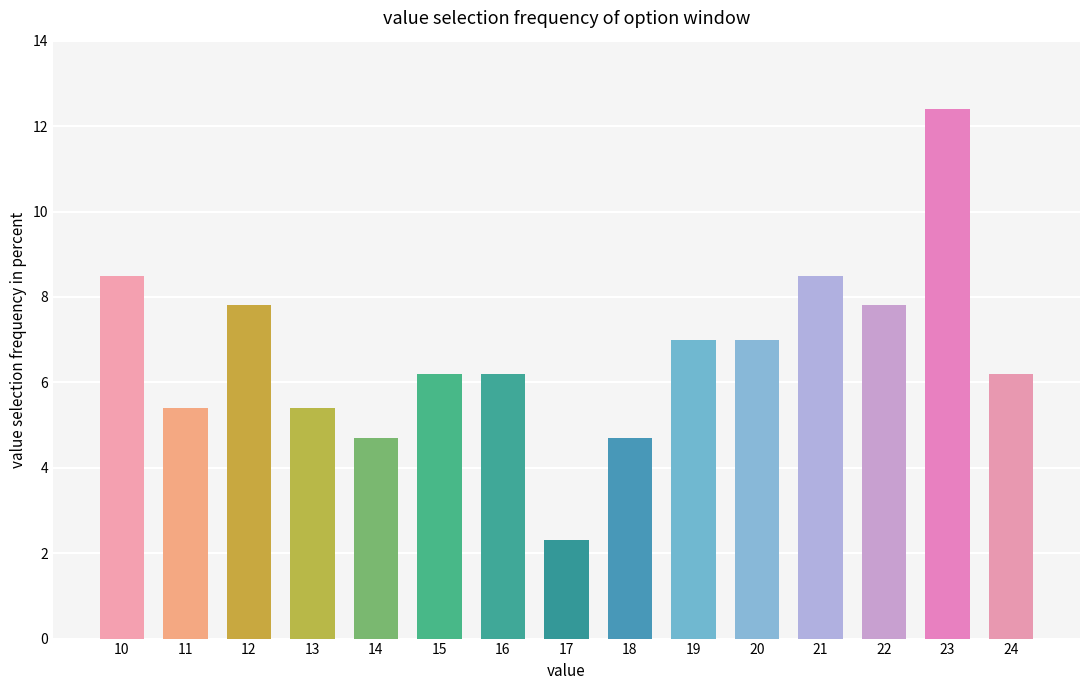

Which has a higher value, 10 or 14?

10